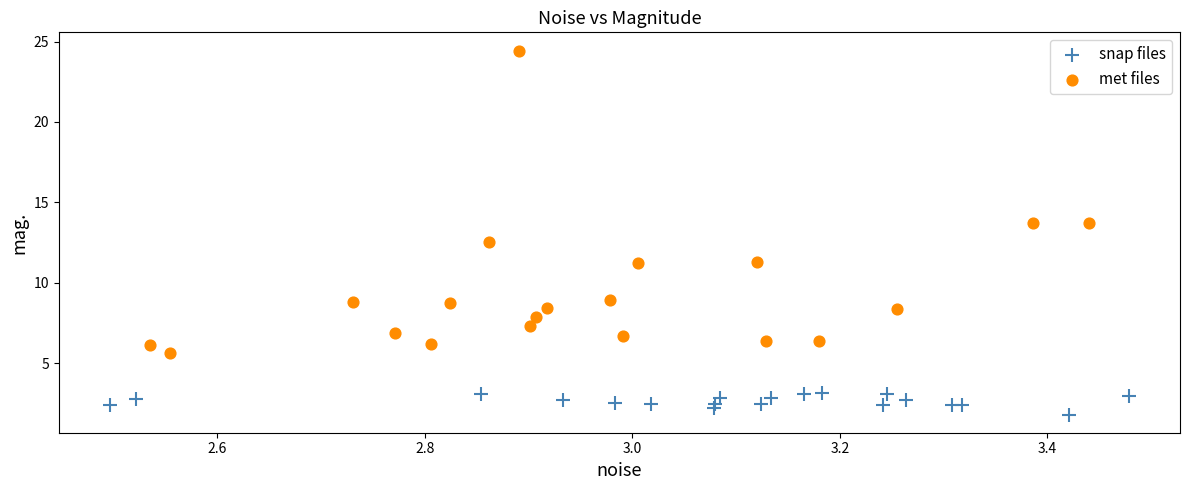

Which series has the largest Y range (max minus min)?

met files